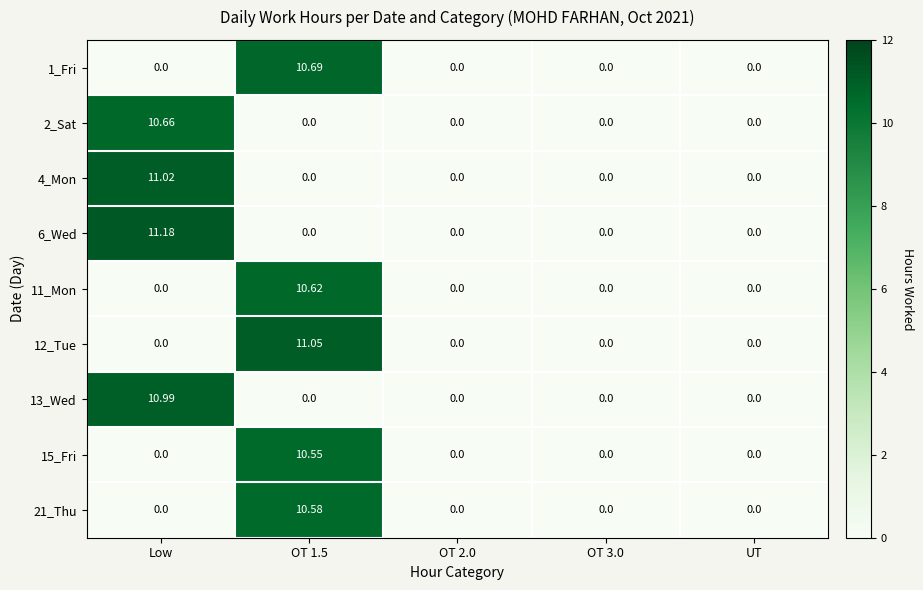

At which category does the chart reach its peak across all series?

Low